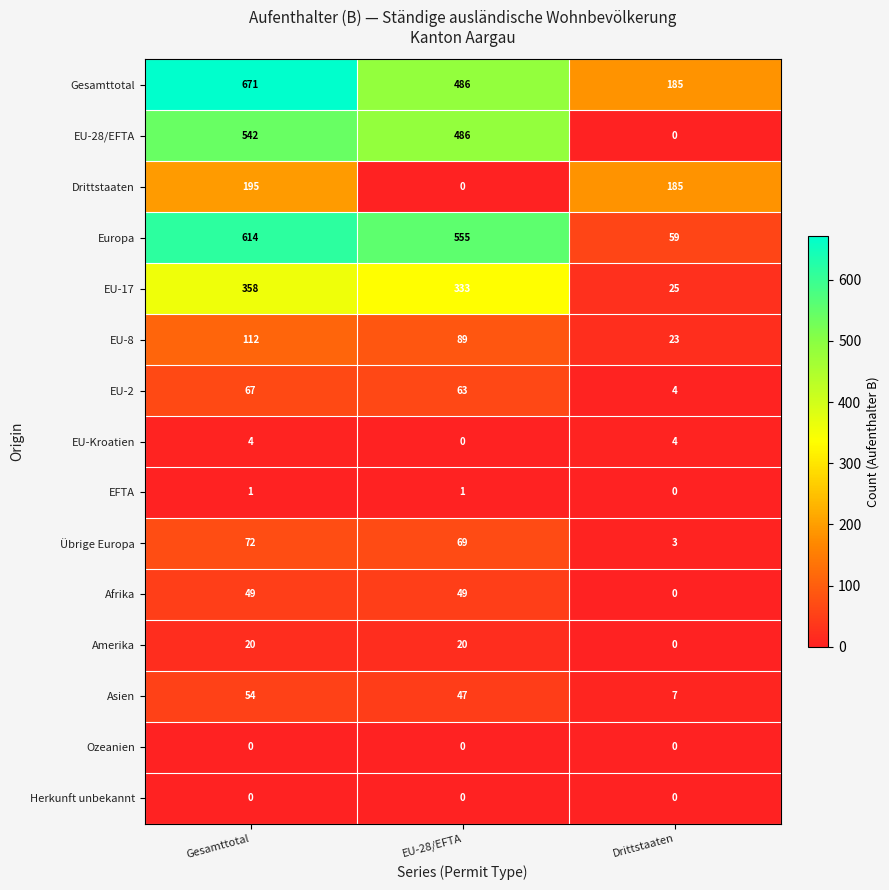

Where is EFTA nearest to the value 0?

Drittstaaten